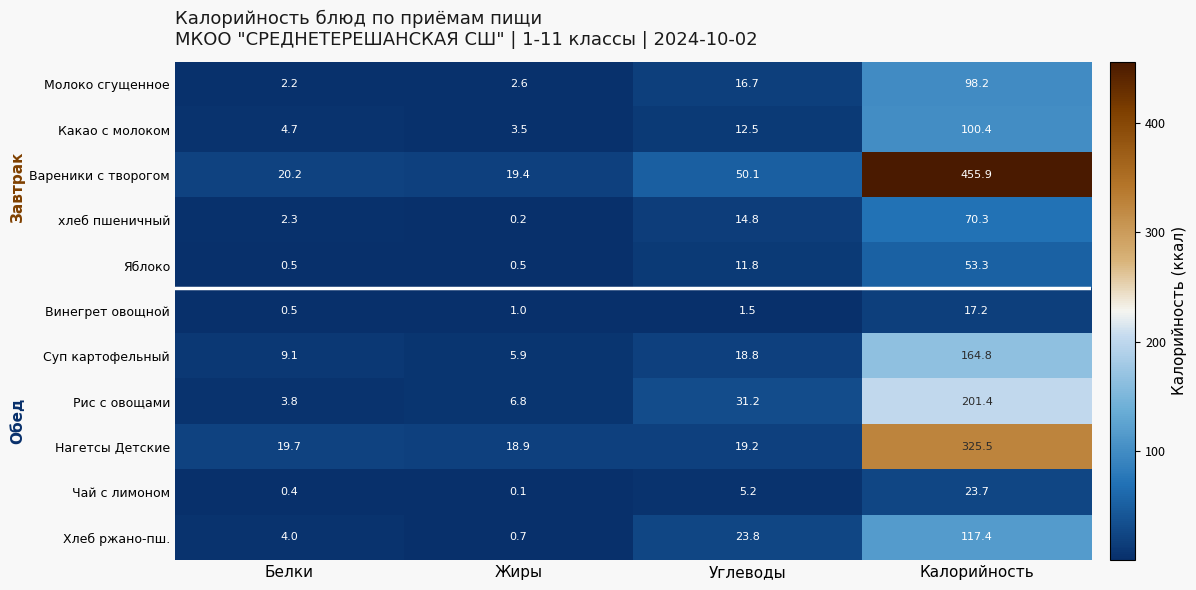

At how many categories does at least one series exceed 227?

1